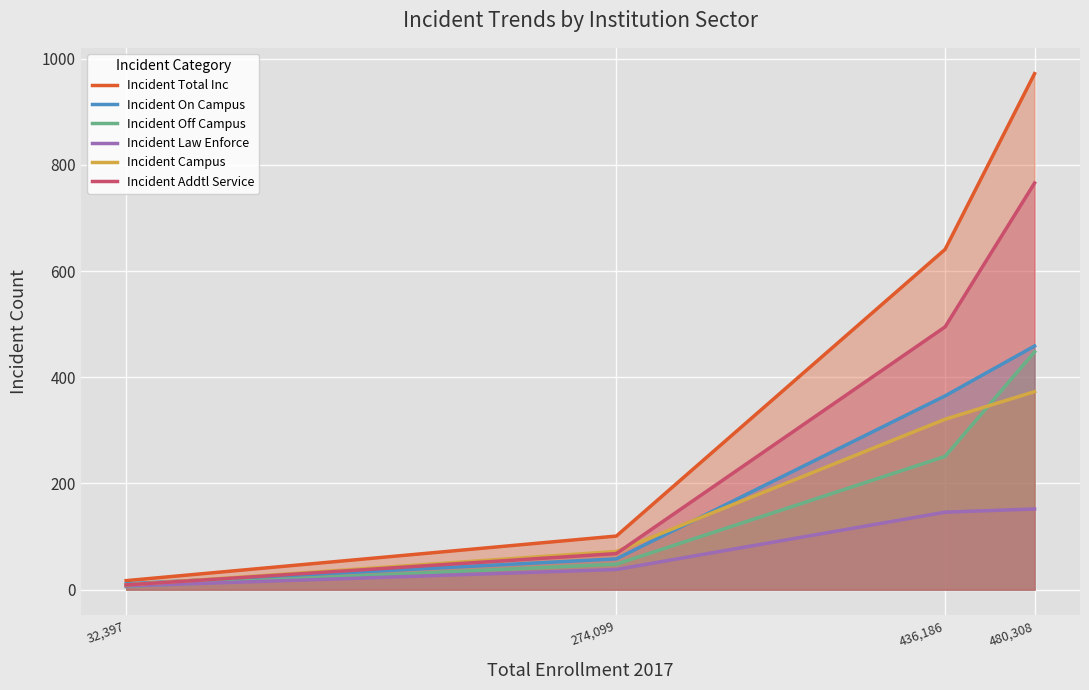

What are all the series names shown in the legend?

Incident Total Inc, Incident On Campus, Incident Off Campus, Incident Law Enforce, Incident Campus, Incident Addtl Service